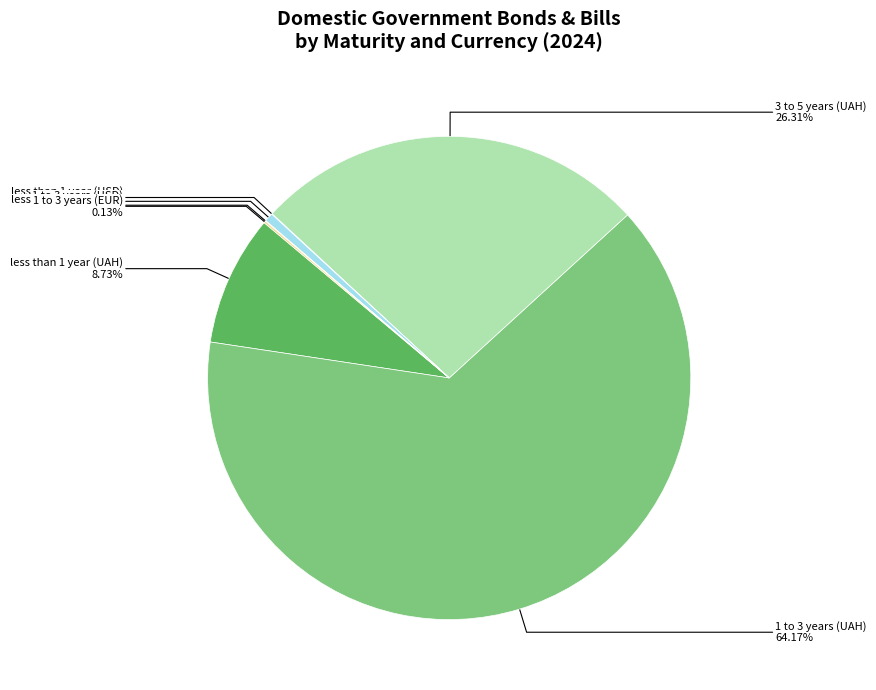

What percentage is the 3 to 5 years (UAH) slice, to the nearest percent?

26%